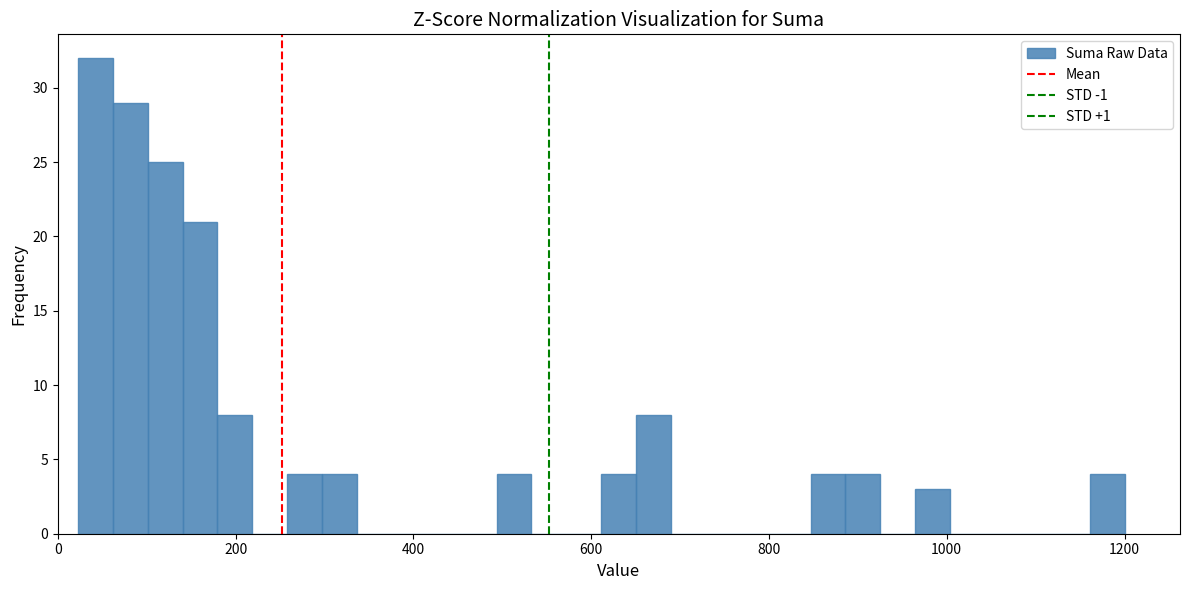

Read against the x-axis, roughly where is the centre of the tallest bar?

40